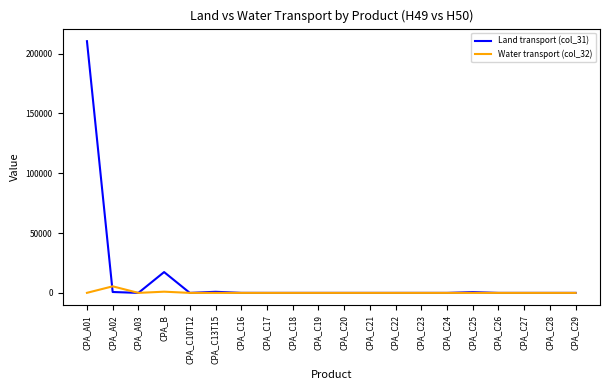

What are all the series names shown in the legend?

Land transport (col_31), Water transport (col_32)